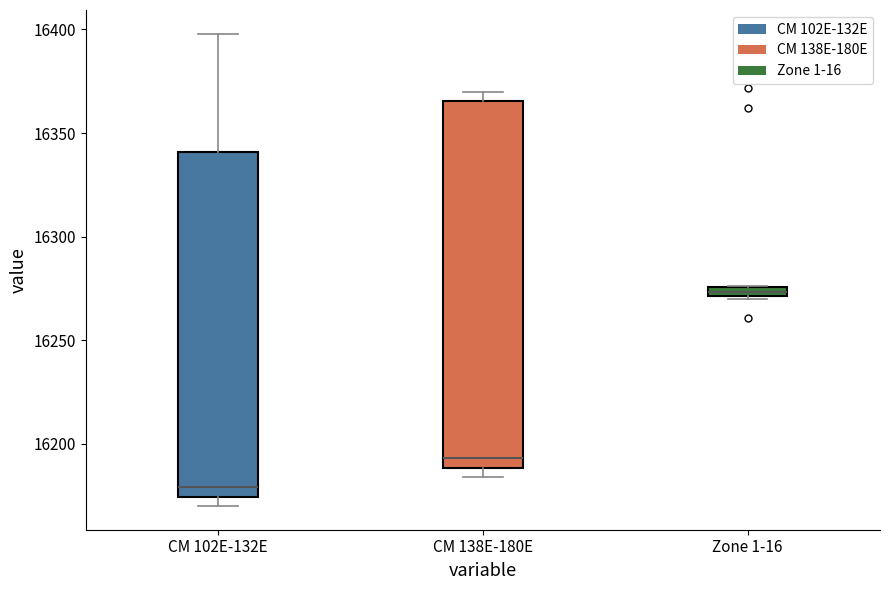

Where does the median line of the box for CM 138E-180E sit on the y-axis? The values are not printed on the chart, so give them approximately, as read against the axis.

16195